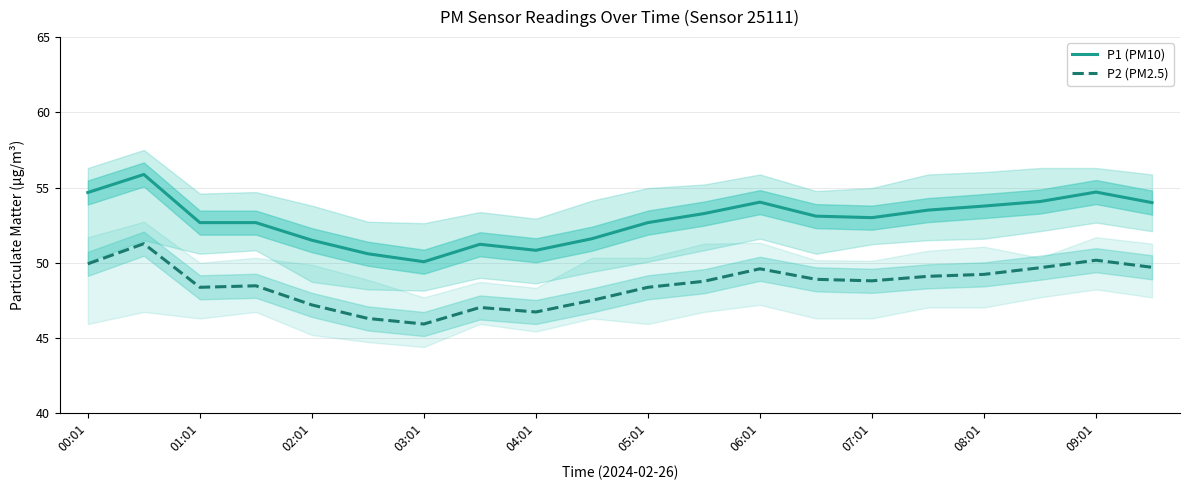

Reading left to right, transcribe all the data shown in this chart.

P1 (PM10): 54.7	55.9	52.7	52.7	51.5	50.6	50.1	51.2	50.8	51.6	52.7	53.3	54.0	53.1	53.0	53.5	53.8	54.1	54.7	54.0
P2 (PM2.5): 49.9	51.3	48.4	48.5	47.2	46.3	45.9	47.0	46.7	47.5	48.4	48.8	49.6	48.9	48.8	49.1	49.2	49.7	50.2	49.7